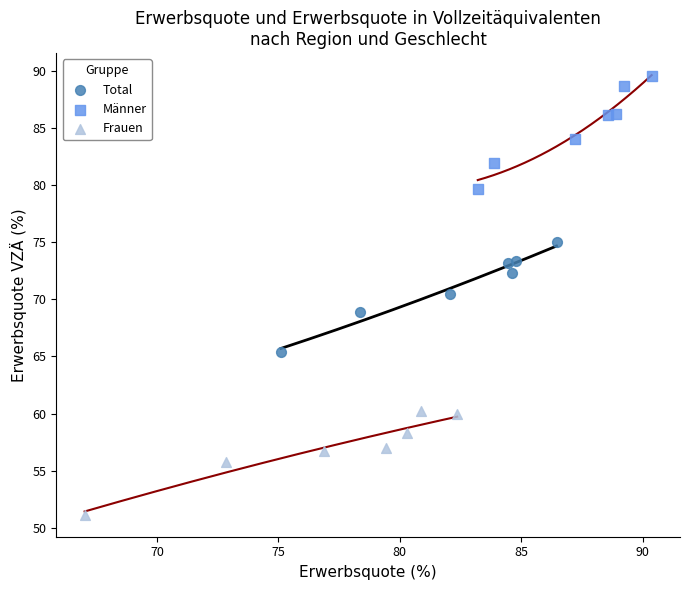

Which series has the largest Y range (max minus min)?

Männer